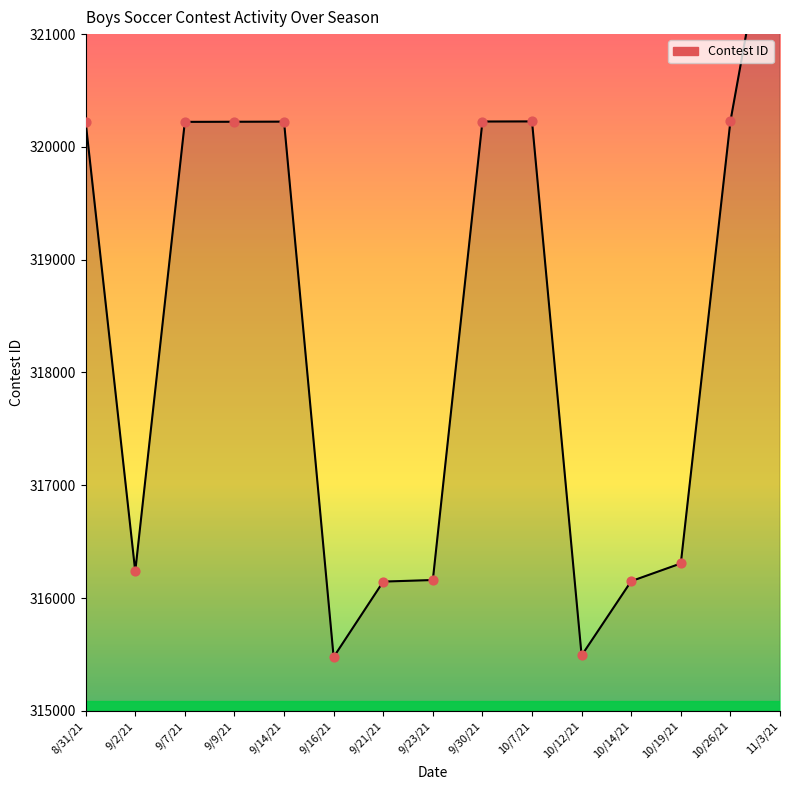

What is the ratio of the value at 9/2/21 to the value at 11/3/21?

1.0